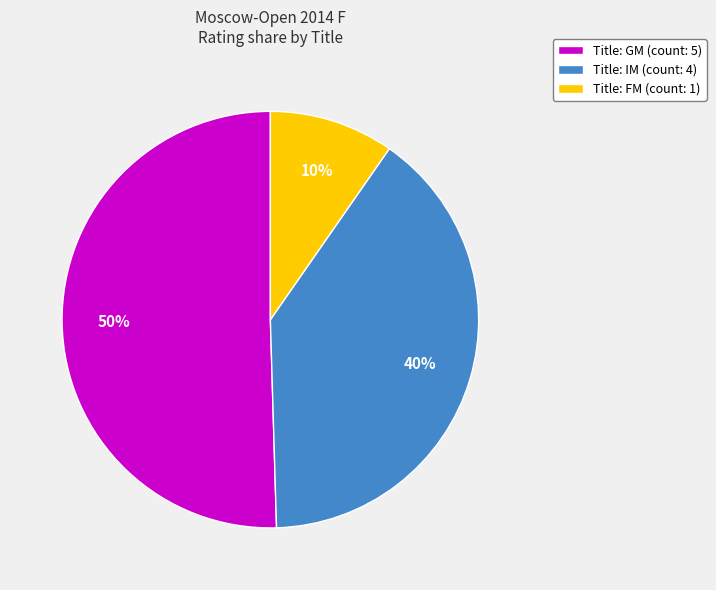

To the nearest percent, what percentage of the pie is Title: GM (count: 5)?

50%